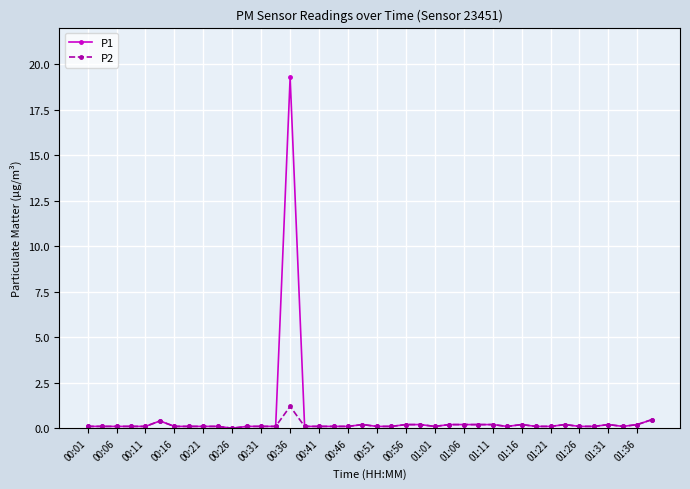

What is the maximum value shown in the chart?

19.3